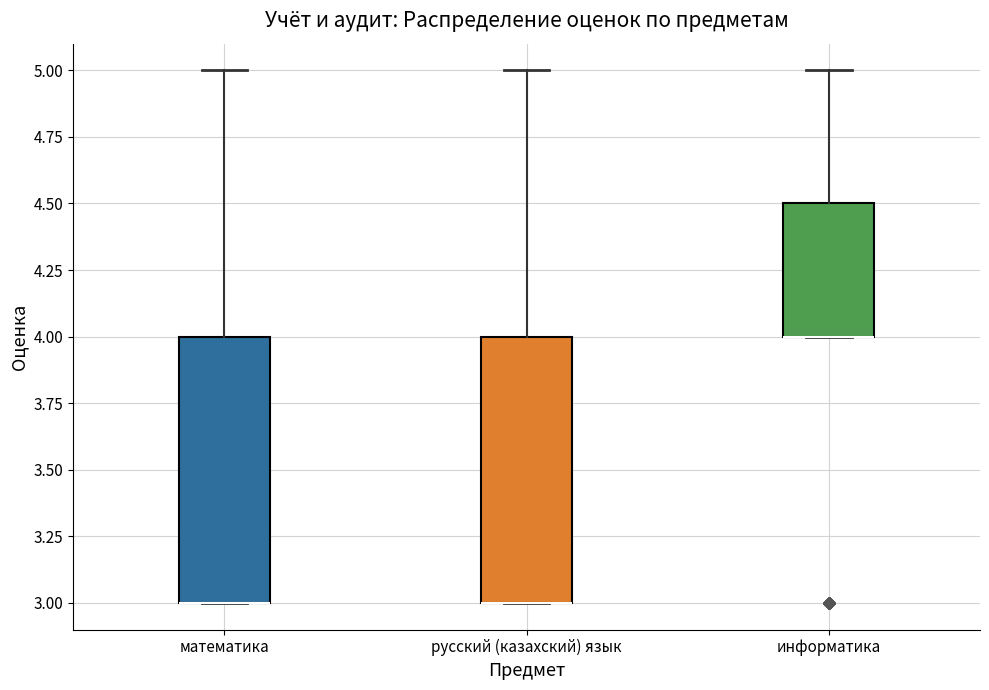

Reading left to right, read every box against the y-axis: the position of its median line, the range the box covers, and the ends of its whiskers. The values are not printed on the chart, so give them approximately, as read against the axis.

математика: median 3.0 (drawn on the box's lower edge), box 3.0 to 4.0, whiskers 3.0 to 5.0
русский (казахский) язык: median 3.0 (drawn on the box's lower edge), box 3.0 to 4.0, whiskers 3.0 to 5.0
информатика: median 4.0 (drawn on the box's lower edge), box 4.0 to 4.5, whiskers 4.0 to 5.0